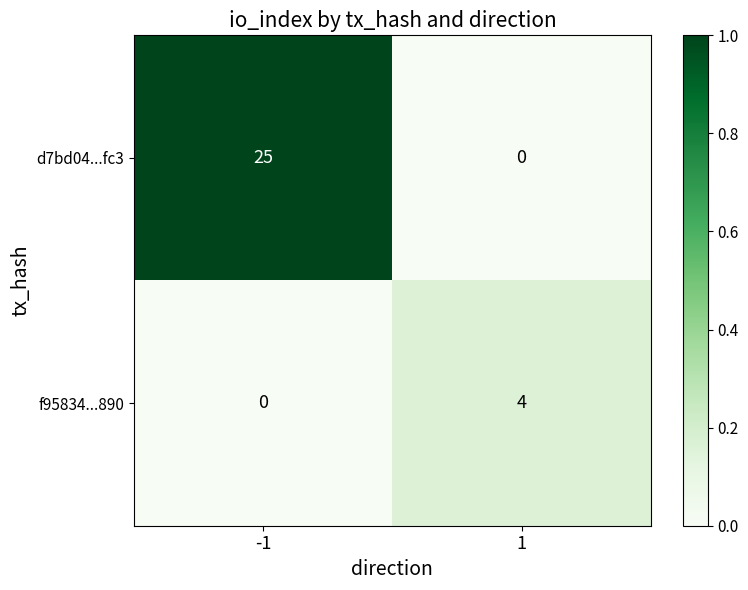

Reading left to right, list all the values displayed in this chart.

d7bd04...fc3: -1=25	1=0
f95834...890: -1=0	1=4